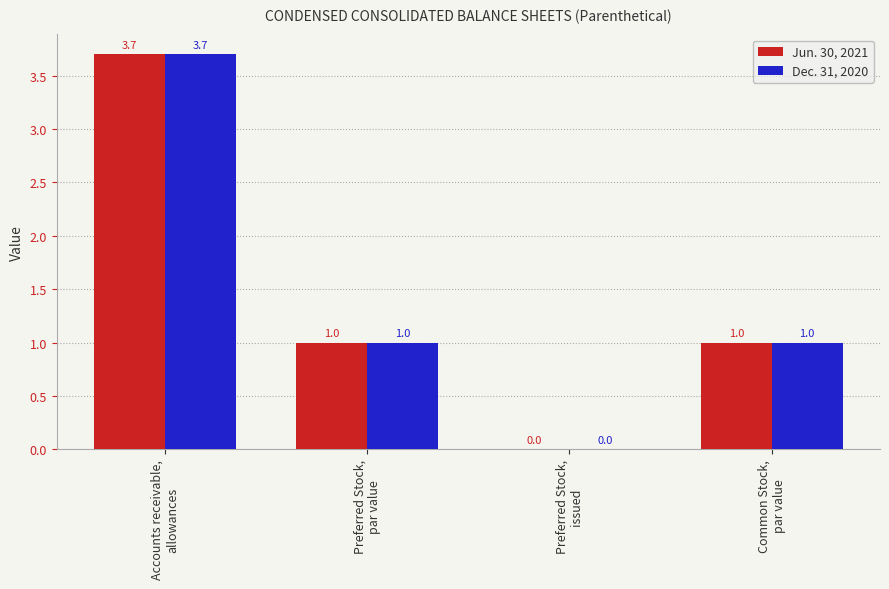

What value does the Dec. 31, 2020 series have at Accounts receivable,
allowances?

3.7